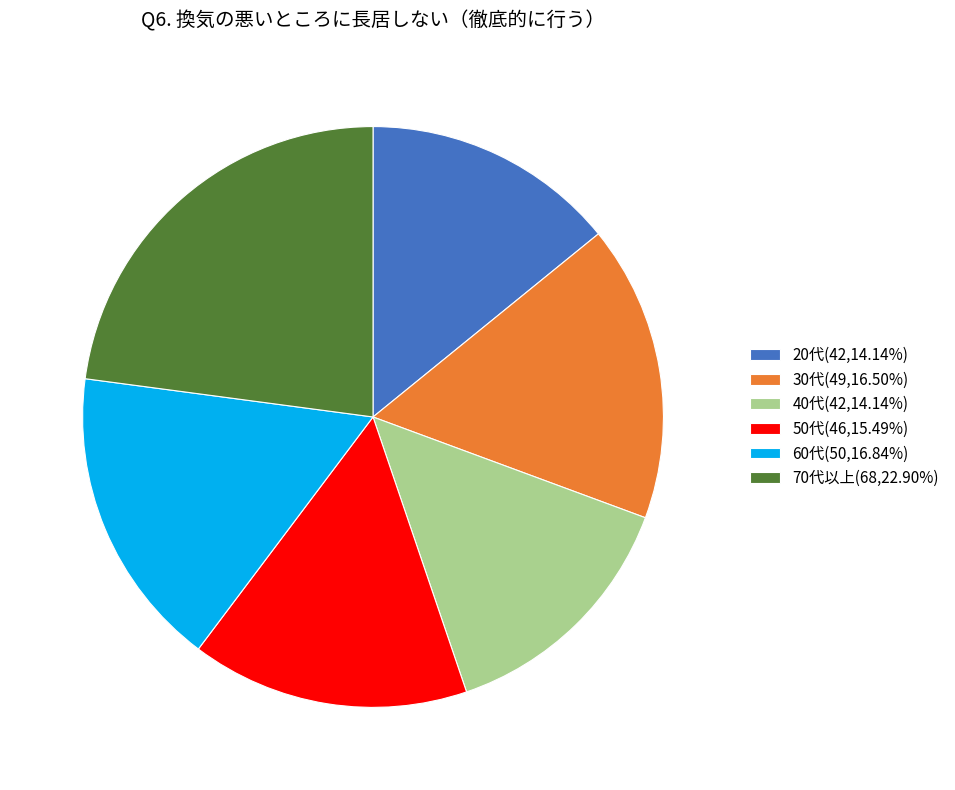

Is there a majority slice in this chart?

No